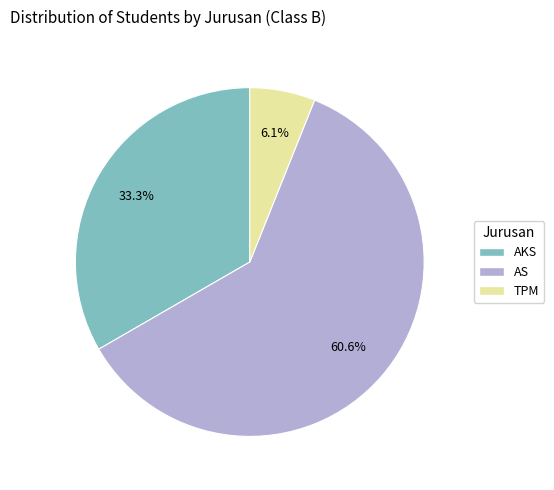

Which slice is the smallest?

TPM